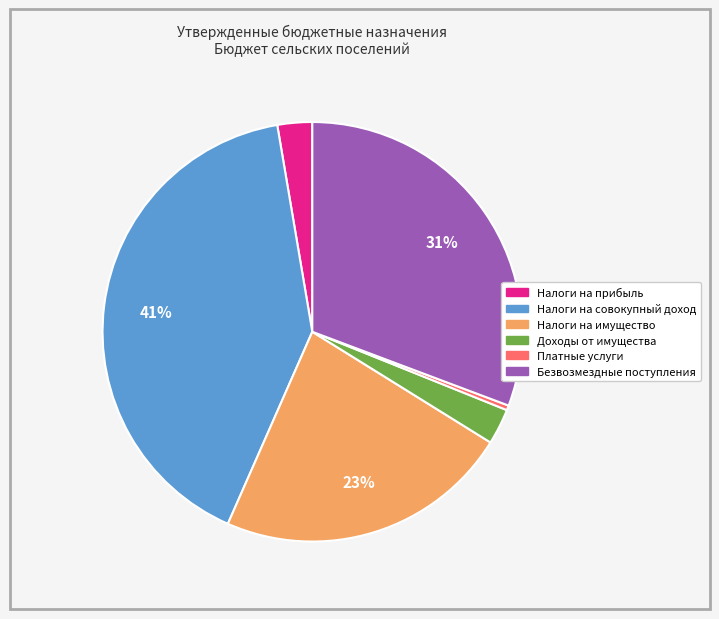

Does any single category account for the majority?

No